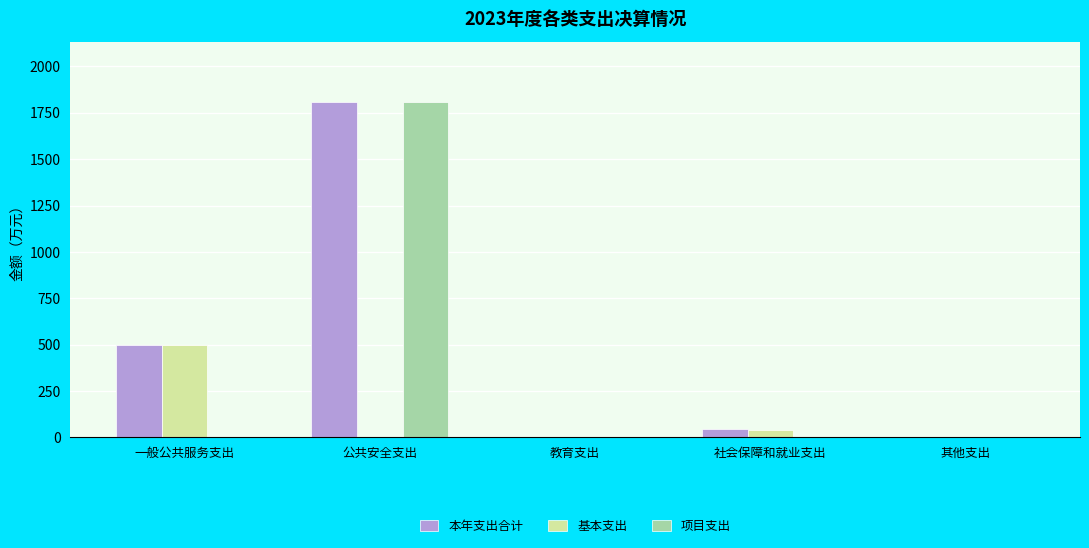

Count the number of data series in this chart.

3